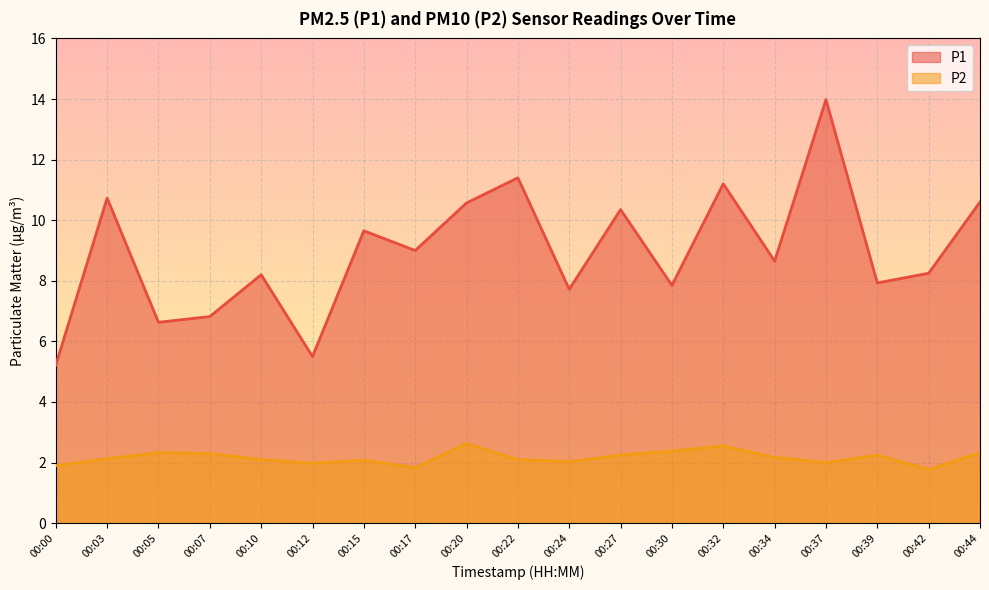

At how many categories does at least one series exceed 4?

19